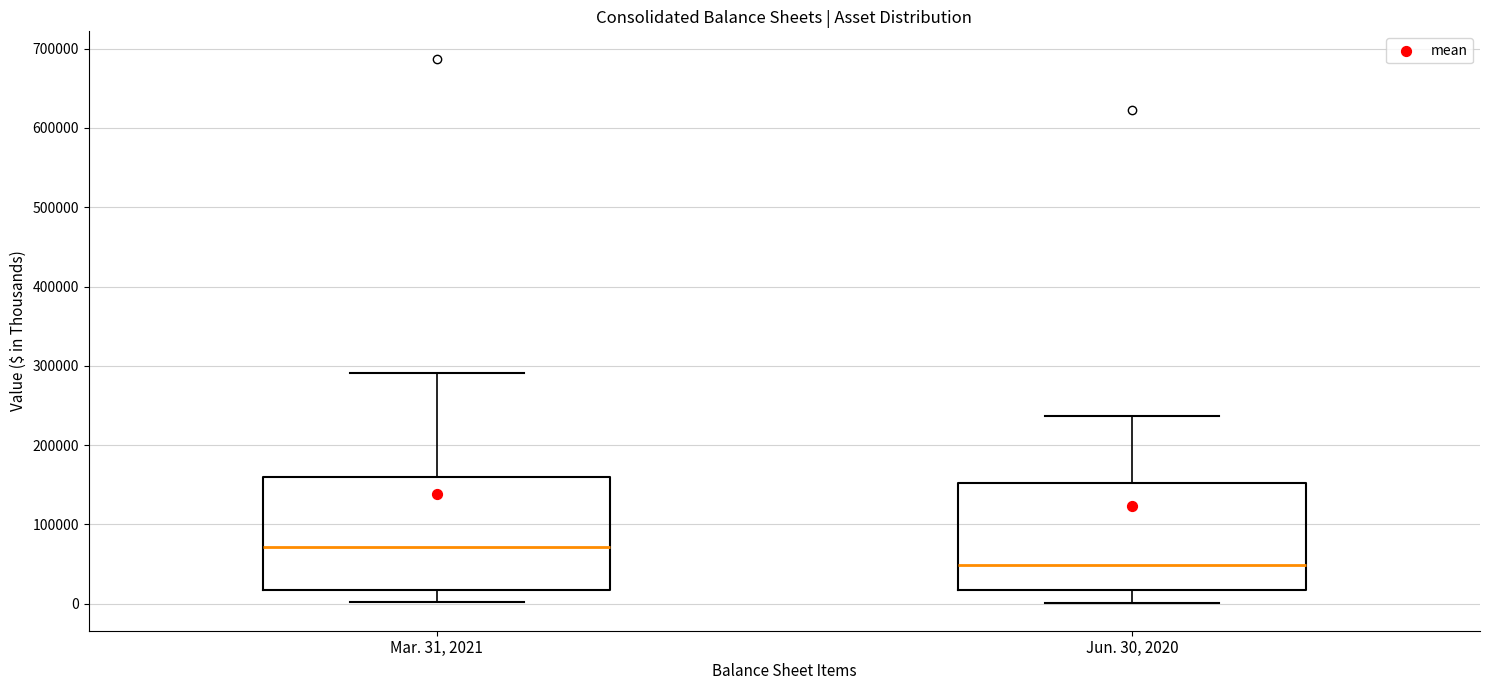

Where does the median line of the box for Jun. 30, 2020 sit on the y-axis? The values are not printed on the chart, so give them approximately, as read against the axis.

50000